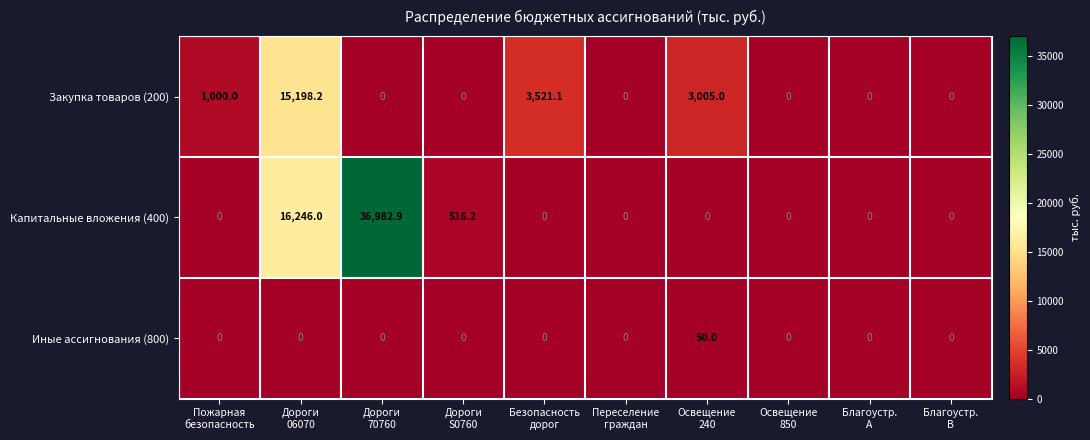

Which series has the largest total across all categories?

Капитальные вложения (400)